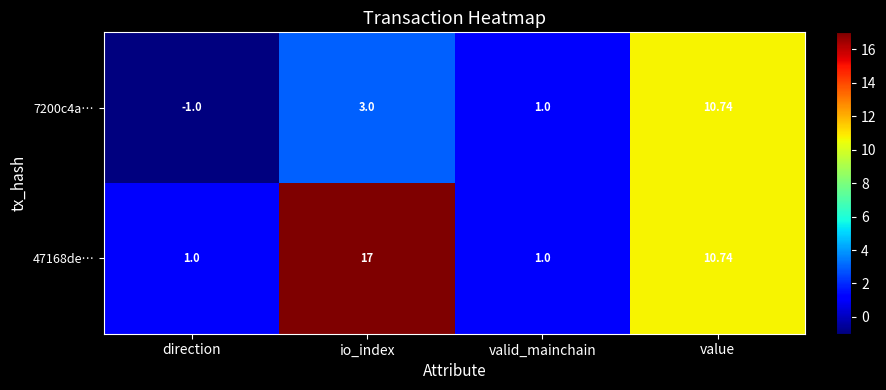

Which category has the lowest value in the 7200c4a… series?

direction